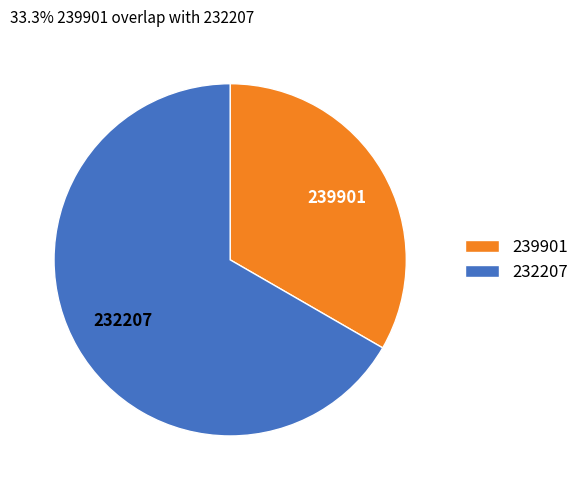

Is there any slice that represents more than half of the pie?

Yes